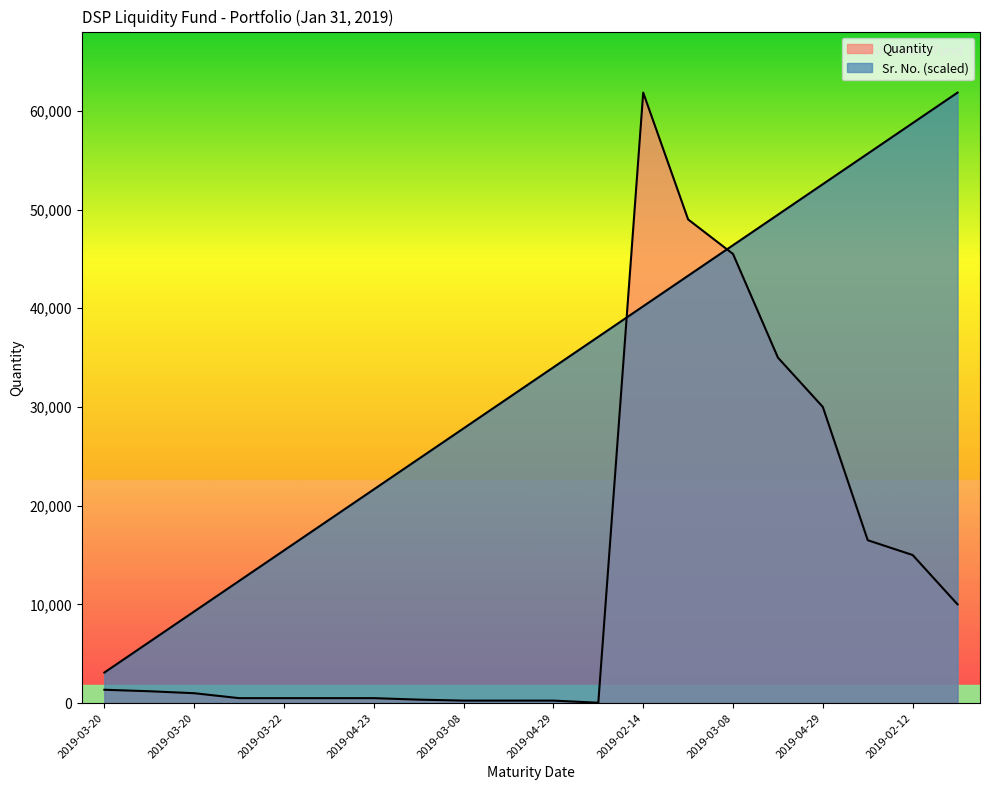

True or false: Quantity has a value of 59683.2 at 2019-03-08.

False